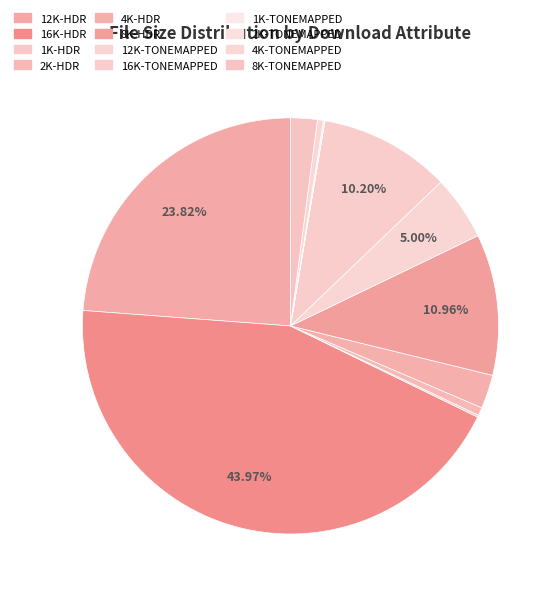

To the nearest percent, what portion does 8K-HDR represent?

11%